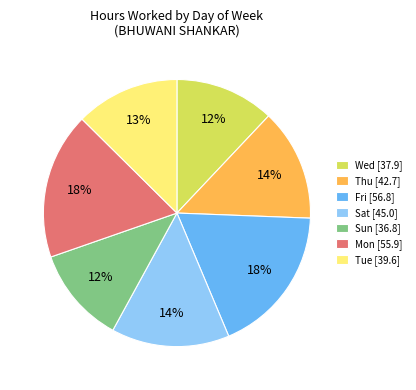

To the nearest percent, what portion does Wed [37.9] represent?

12%